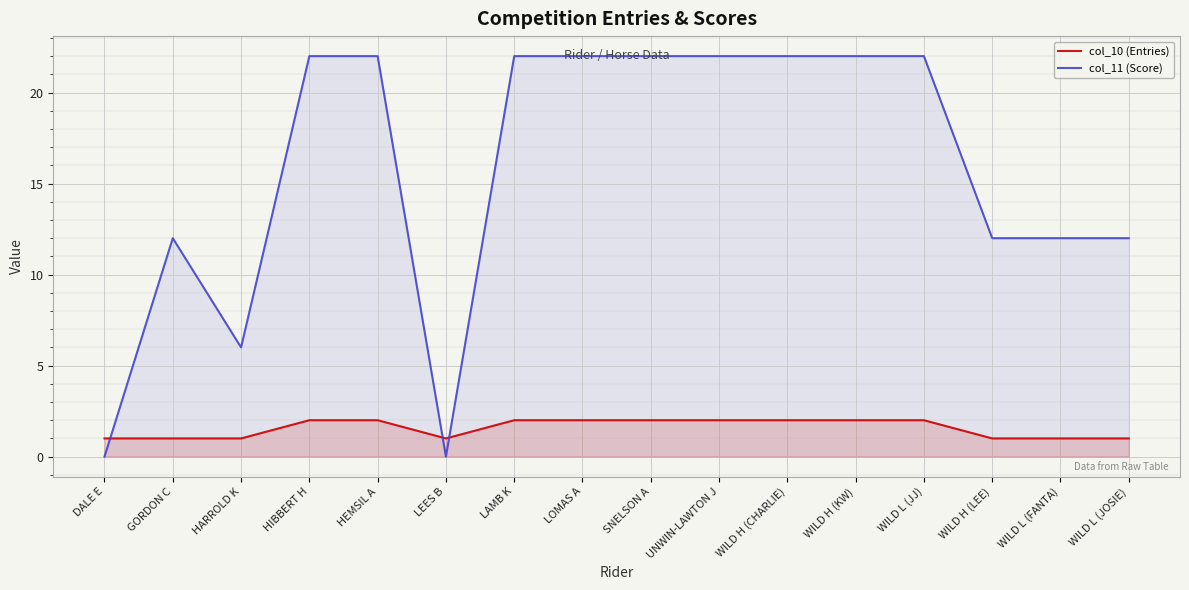

The value of col_11 (Score) at WILD L (JJ) is 7. True or false?

False